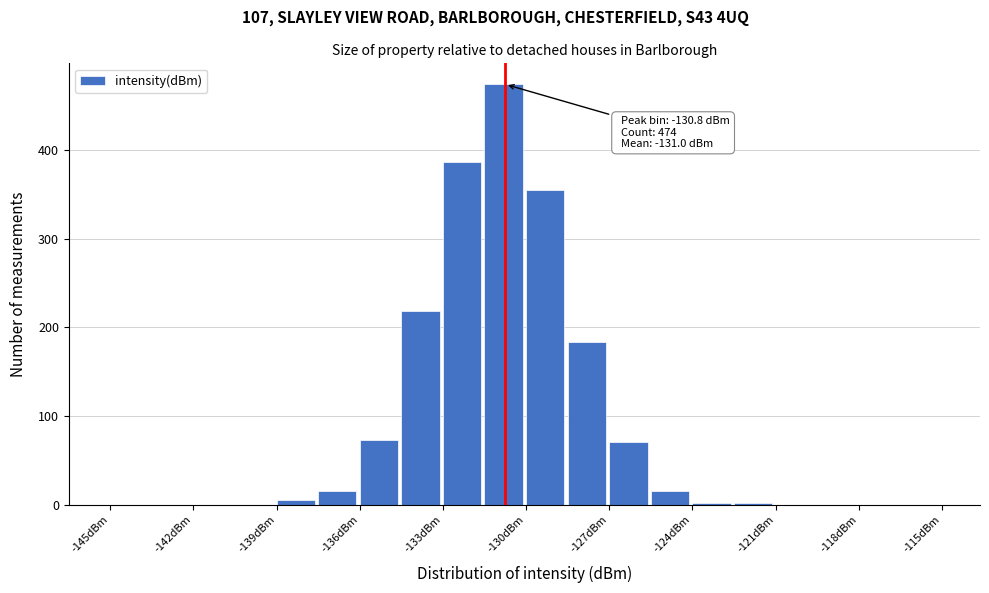

Read against the x-axis, roughly where is the centre of the tallest bar?

-131.0